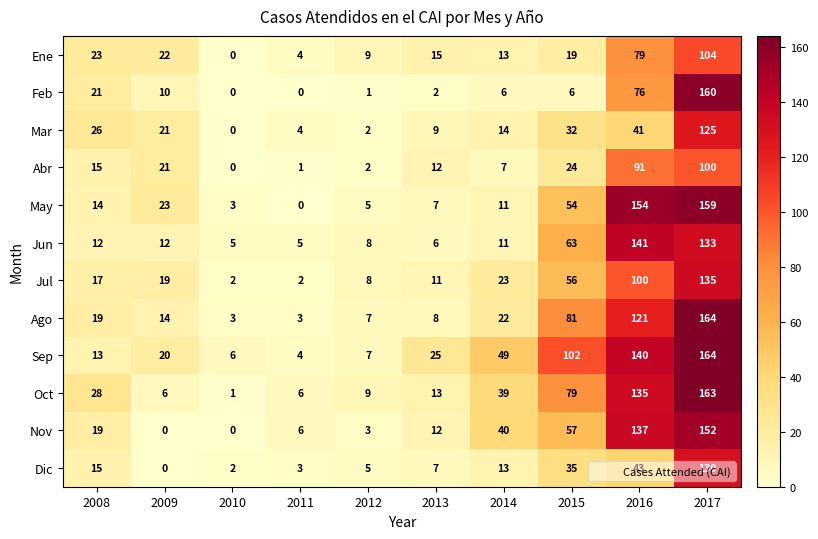

What is the total value across all series at 2014?

248